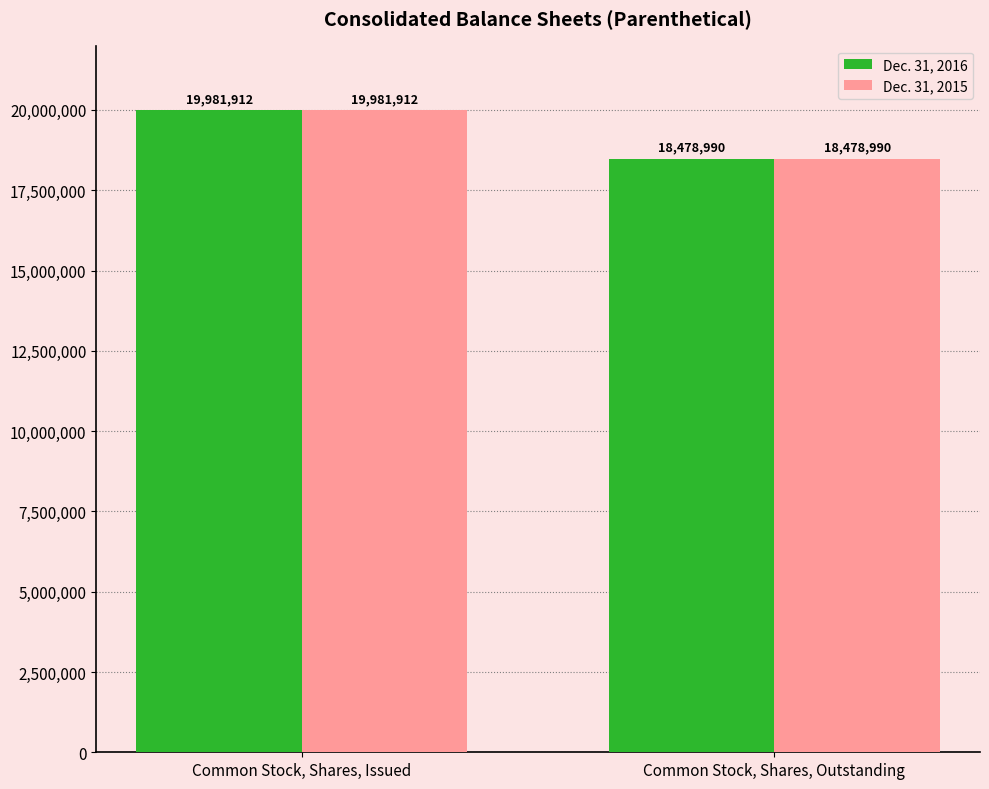

Is it true that Dec. 31, 2016 equals 30020426 at Common Stock, Shares, Outstanding?

False